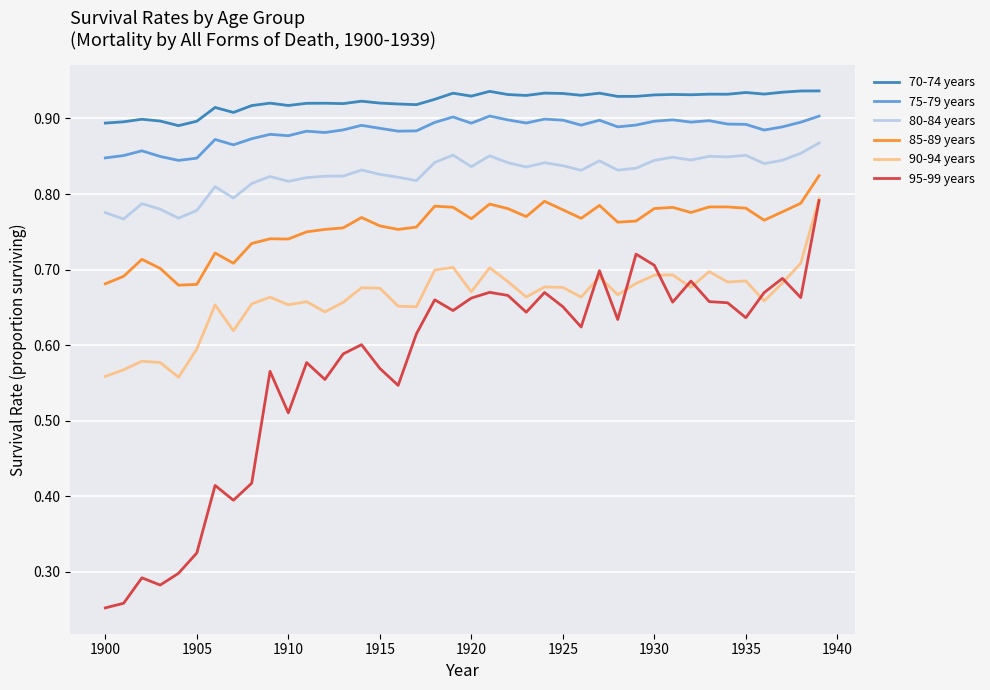

Which series has the largest total across all categories?

70-74 years